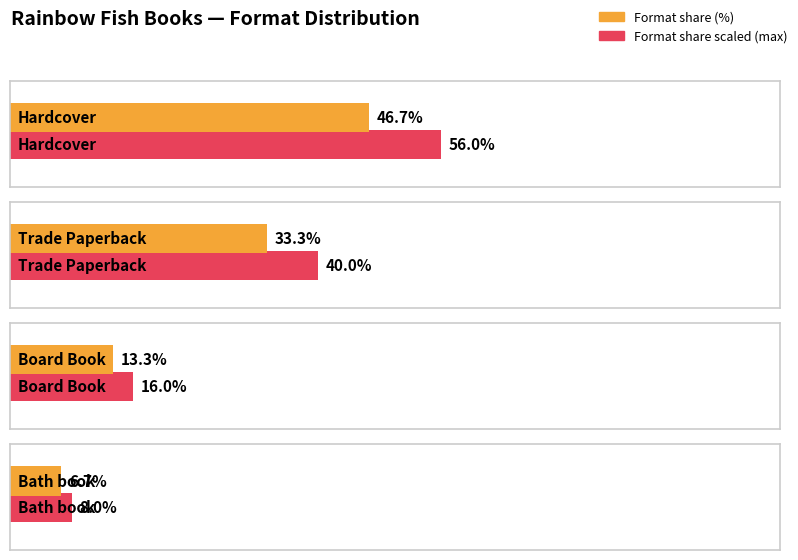

Which category has the highest value in the Unique_Titles series?

Hardcover